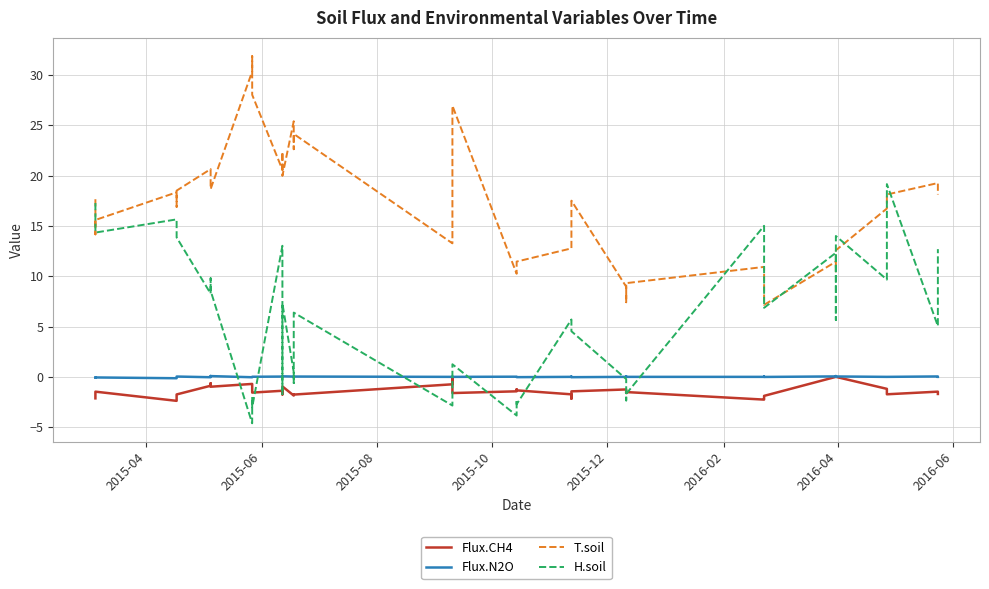

Reading left to right, what are all the values shown in this chart?

Flux.CH4: -2.1	-2.1	-1.5	-2.4	-2.0	-1.7	-0.9	-0.6	-1.0	-0.7	-0.7	-1.6	-1.4	-1.7	-1.0	-1.9	-1.8	-1.8	-0.7	0.0	-1.6	-1.4	-1.2	-1.3	-1.7	-2.2	-1.4	-1.3	-1.6	-1.5	-2.3	-2.1	-1.9	0.0	0.0	0.0	-1.2	-1.7	-1.5	-1.7
Flux.N2O: -0.1	-0.0	-0.1	-0.1	-0.0	0.0	-0.0	0.1	0.1	-0.0	0.0	0.0	0.0	0.0	0.1	0.0	0.0	0.0	0.0	0.0	0.0	0.0	0.0	-0.0	0.0	0.0	-0.0	0.0	0.0	0.0	0.0	0.0	-0.0	0.0	0.1	0.0	0.0	0.0	0.0	0.0
T.soil: 17.7	14.2	15.6	18.3	16.9	18.5	20.7	19.3	18.7	30.4	31.9	28.0	20.6	22.4	20.0	25.4	22.6	24.1	13.3	14.6	27.0	10.2	11.2	11.5	12.8	14.1	17.5	9.0	7.4	9.3	10.9	7.8	7.2	11.4	10.5	12.6	16.7	18.1	19.3	18.1
H.soil: 17.3	16.8	14.3	15.7	14.3	13.9	8.3	9.8	8.6	-4.6	-2.0	-3.0	13.0	-1.7	7.3	0.5	-0.6	6.4	-2.9	-0.5	1.3	-3.8	-2.3	-2.7	5.7	5.6	4.5	-0.2	-2.3	-1.7	15.0	12.5	6.9	12.3	5.6	14.0	9.7	19.2	5.1	12.7